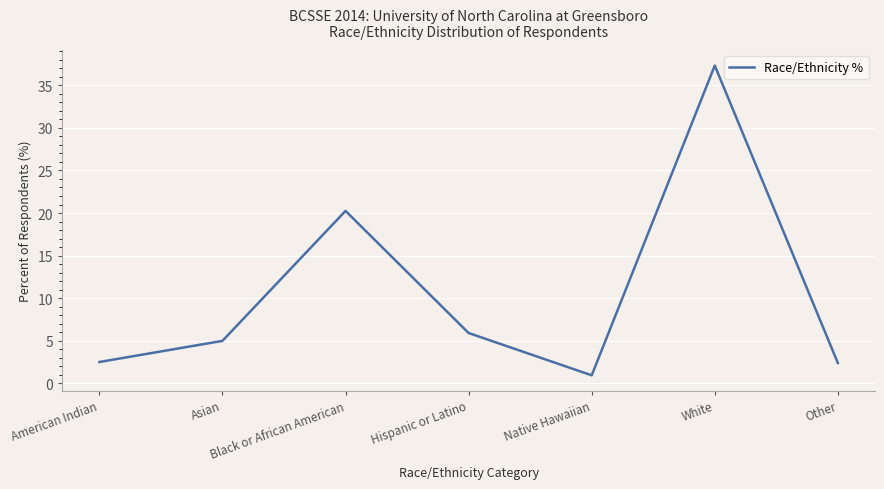

Does the chart have visible grid lines?

Yes